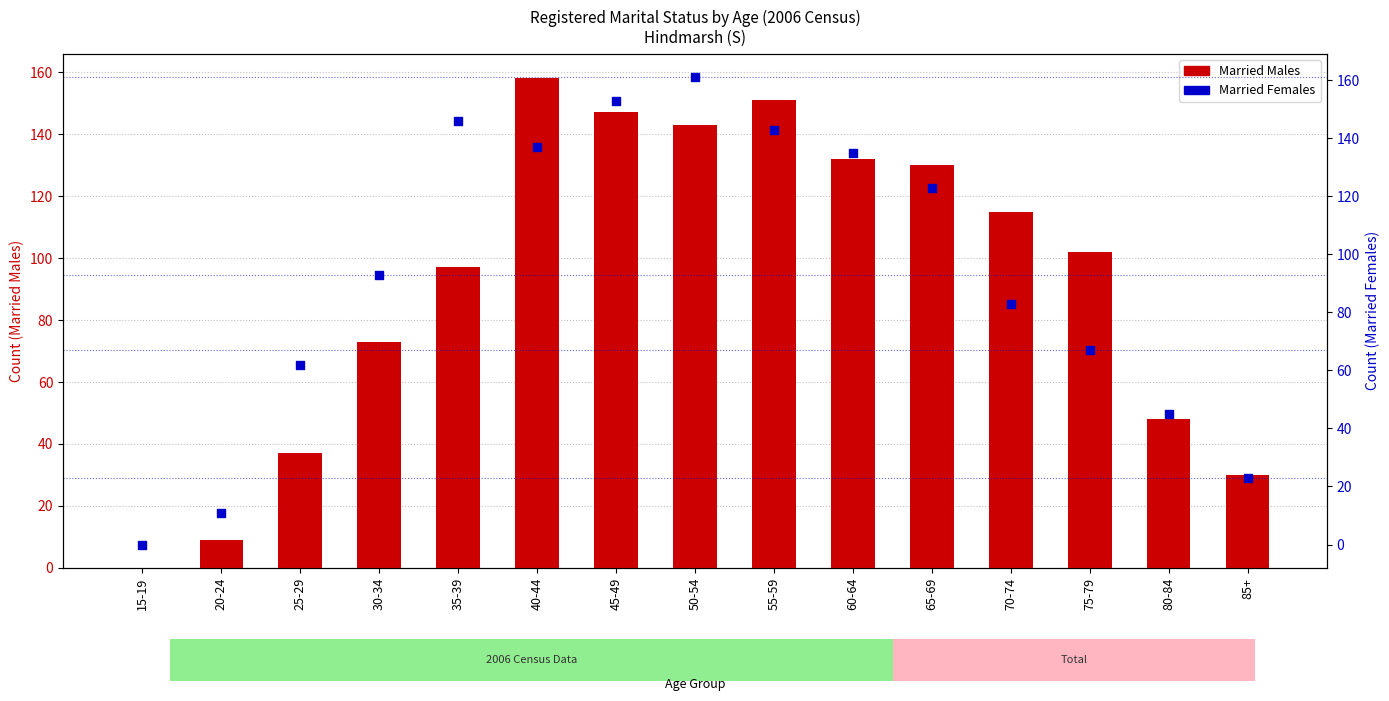

What are all the series names shown in the legend?

Married Males, Married Females